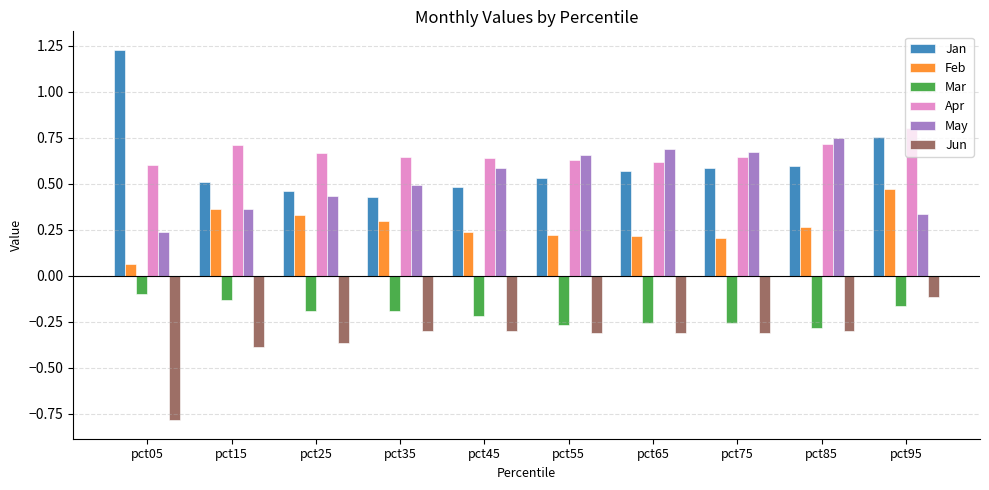

Which series changed the most between pct15 and pct75?

May